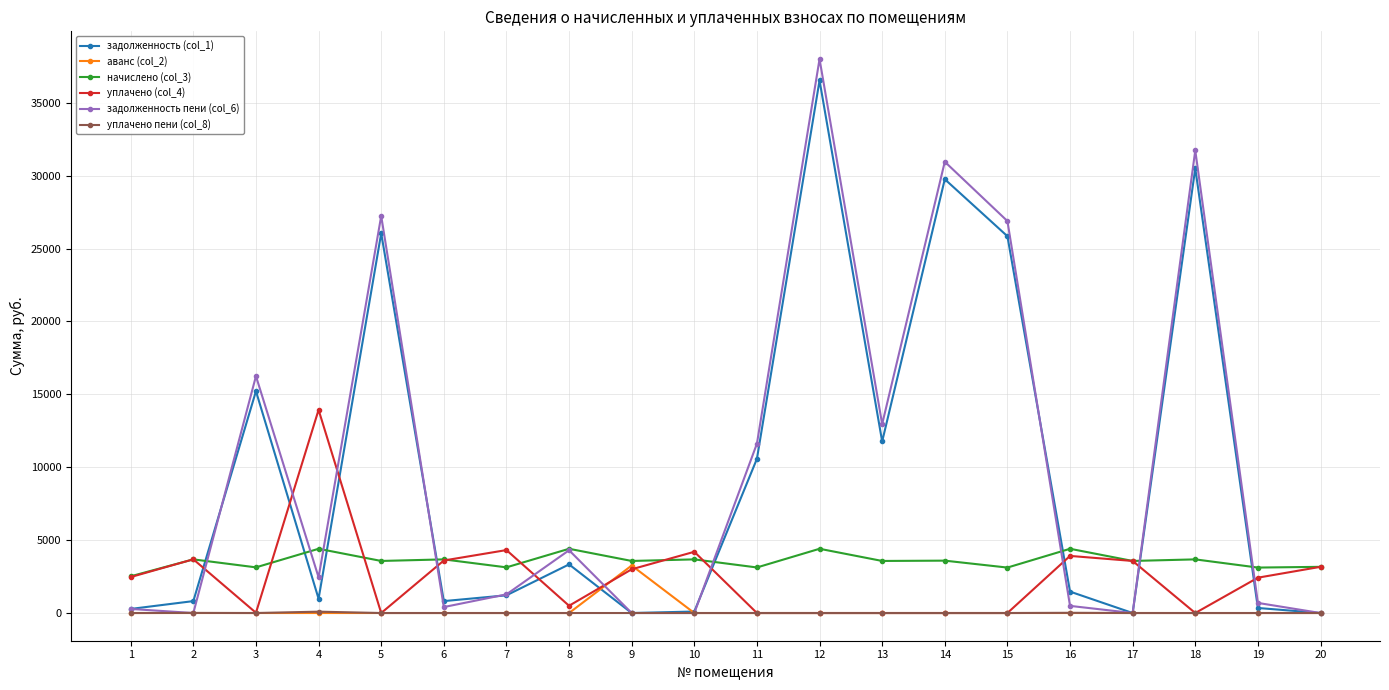

The value of аванс (col_2) at 8 is -1987.4. True or false?

False